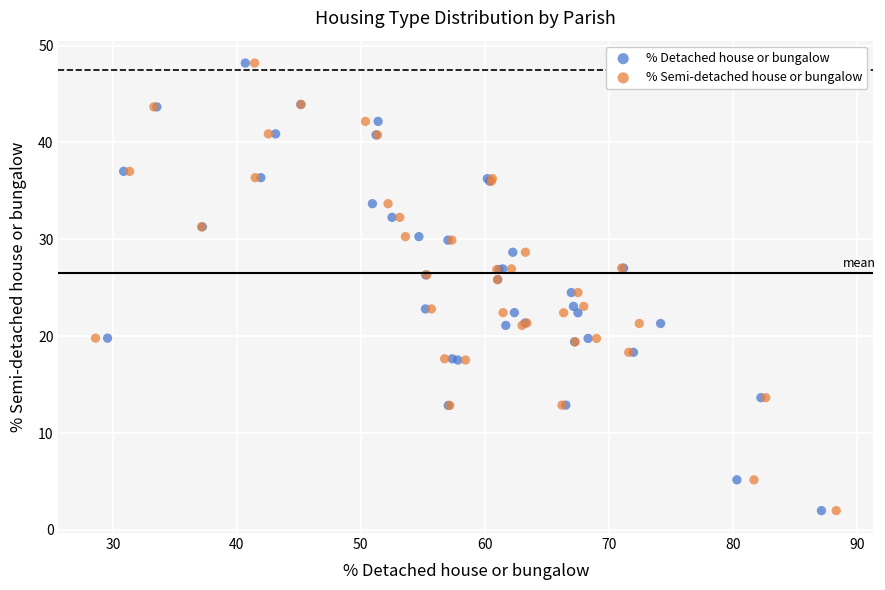

What are all the series names shown in the legend?

% Detached house or bungalow, % Semi-detached house or bungalow